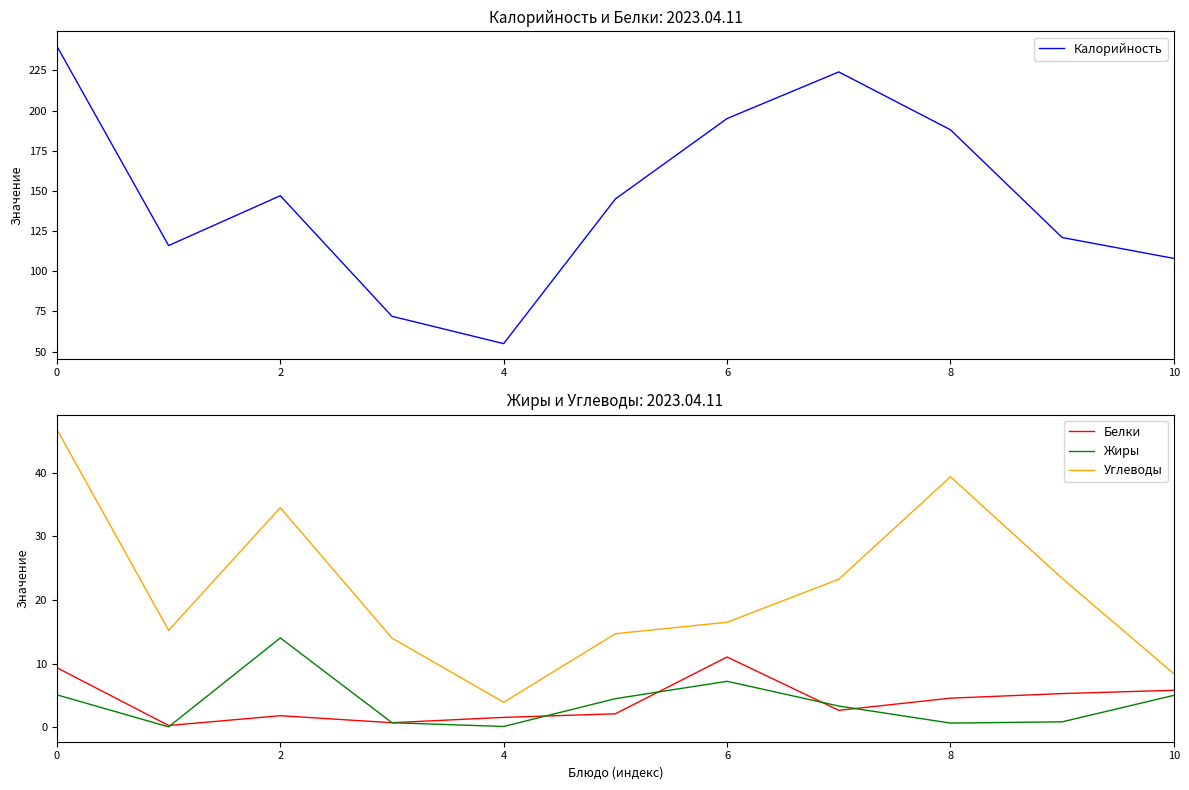

True or false: Жиры and Белки cross at least once.

True